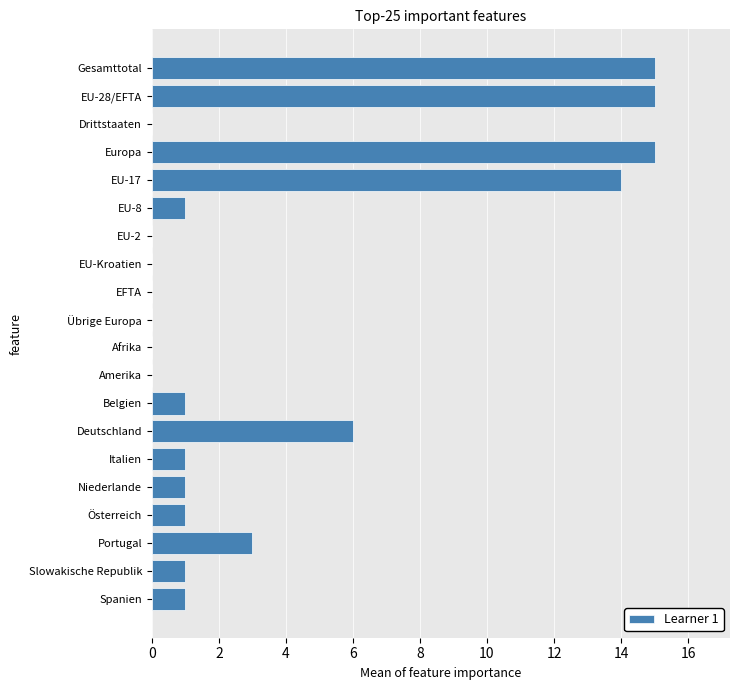

What is the change in value from EU-17 to Niederlande?

-13